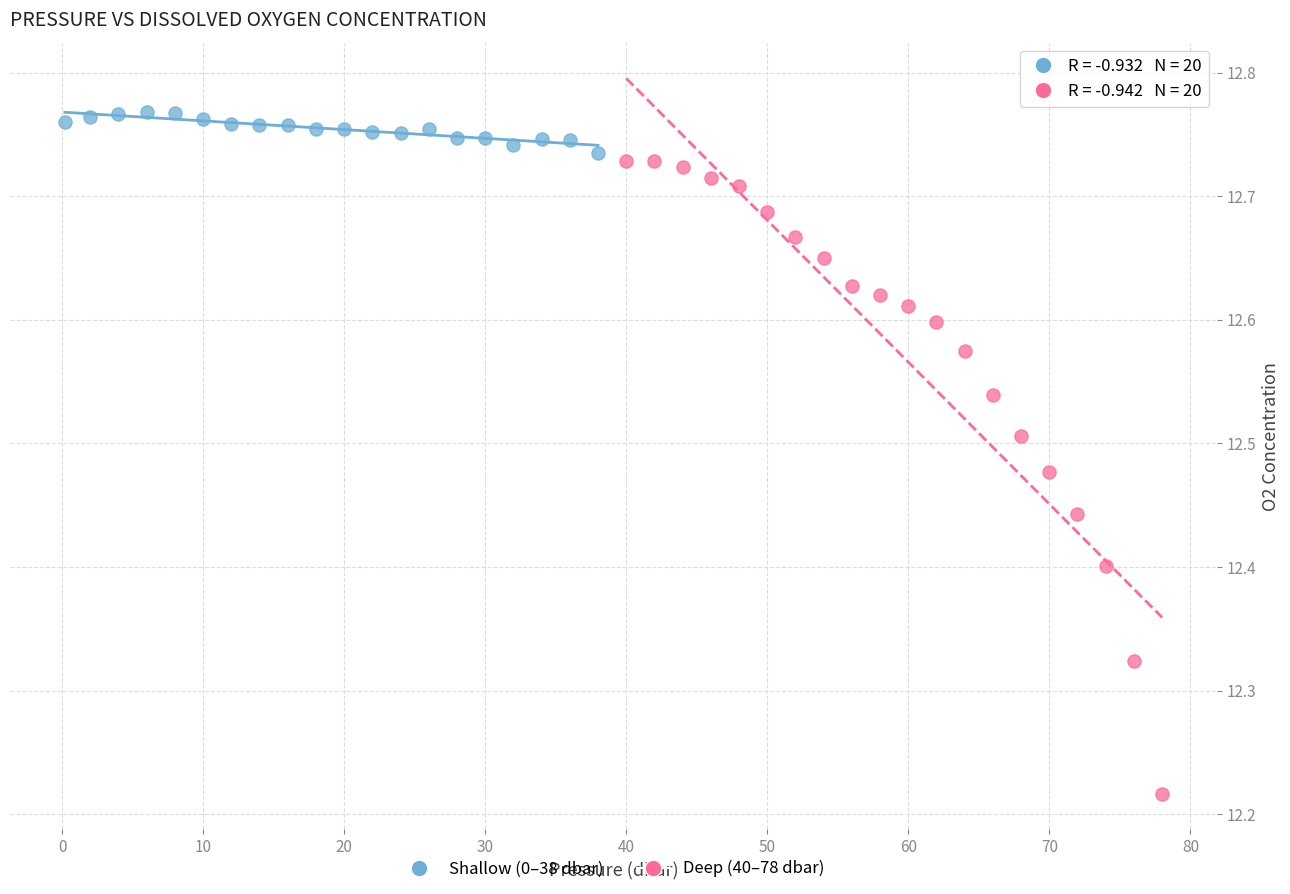

Which series contains the highest Y value?

Shallow (0–38 dbar)